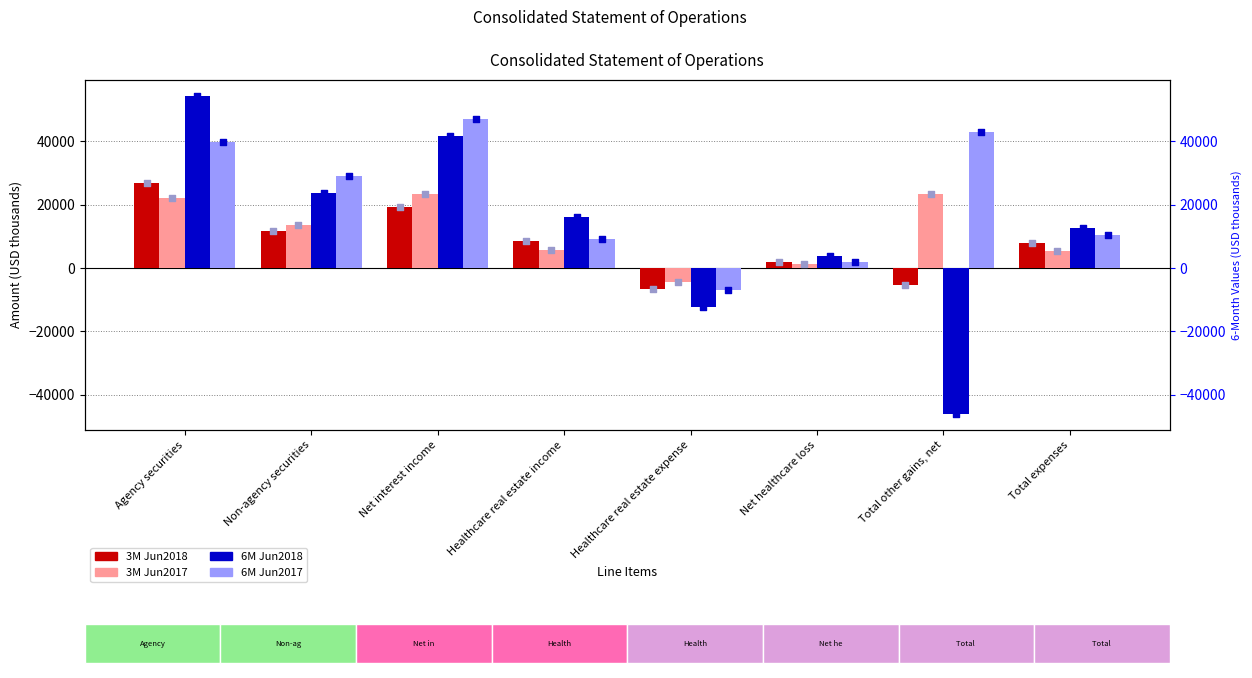

Which series has the widest spread of Y values?

6M Jun2018